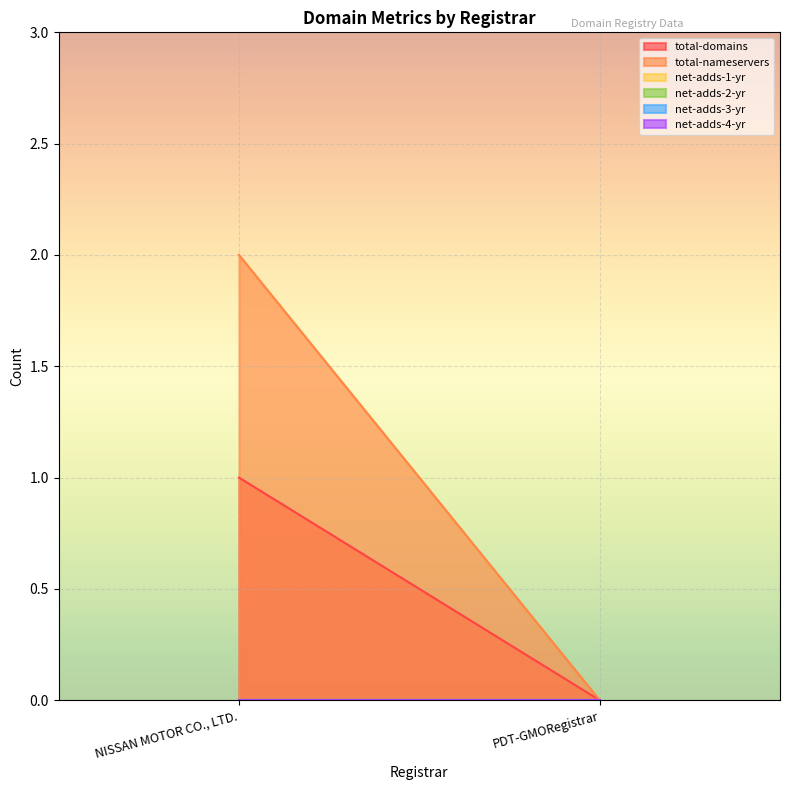

Between NISSAN MOTOR CO., LTD. and PDT-GMORegistrar, which series saw the biggest shift?

total-nameservers